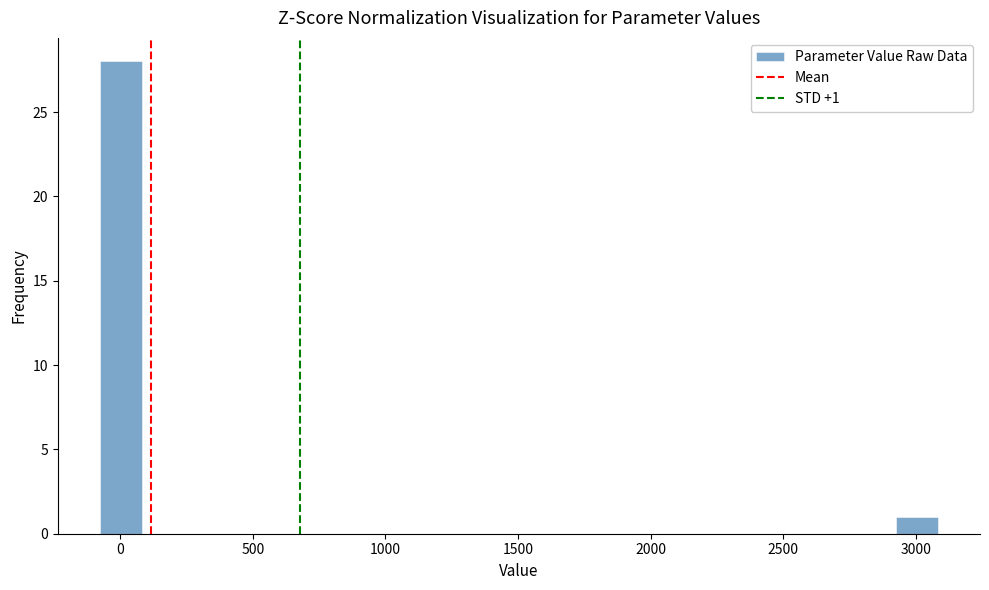

Around what value on the x-axis is the tallest bar? Give the approximate position of its centre, as read against the axis.

0